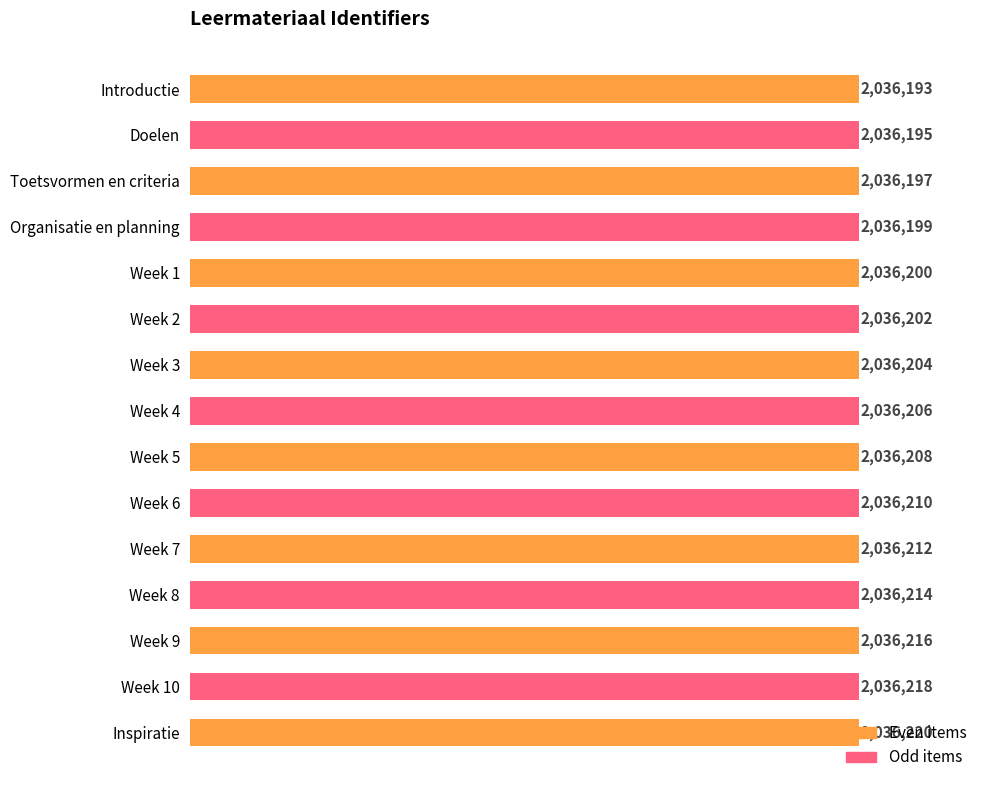

How many data points are less than 2036206?

7